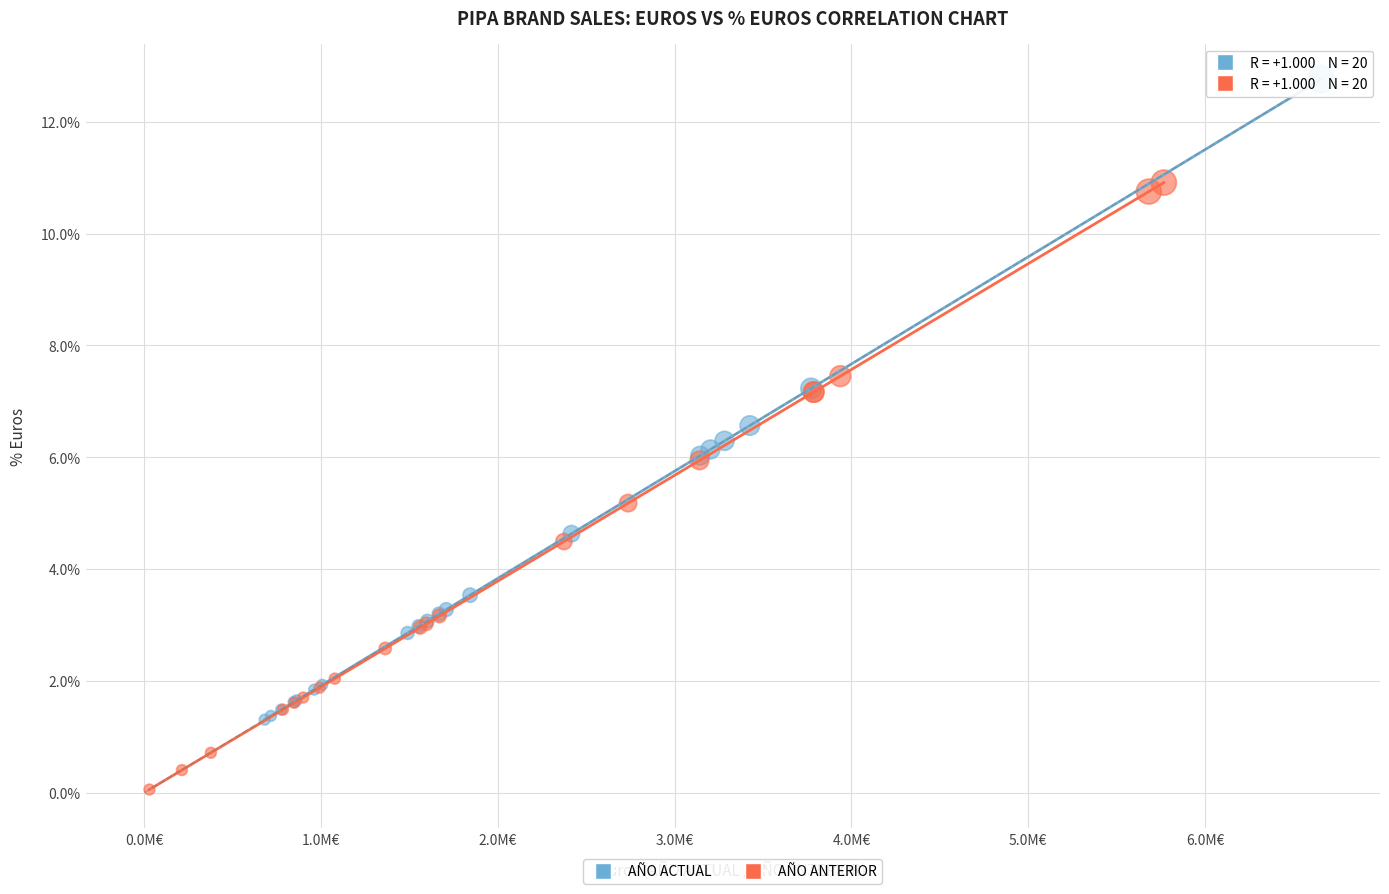

Which series has the largest Y range (max minus min)?

AÑO ACTUAL